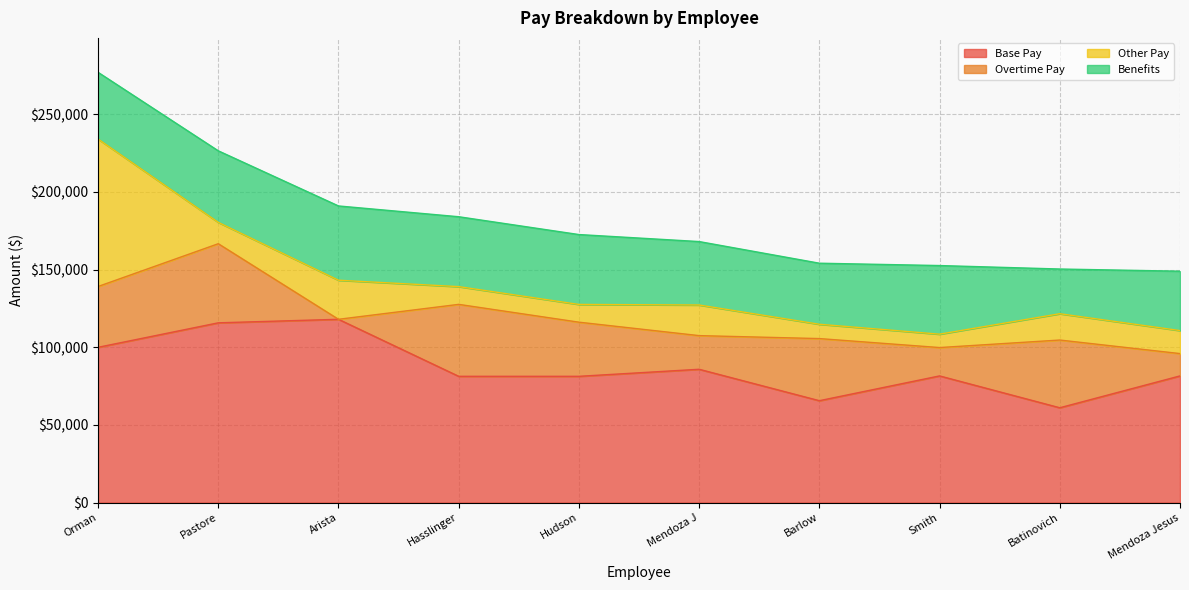

What is the average value of the Other Pay series?

22592.9